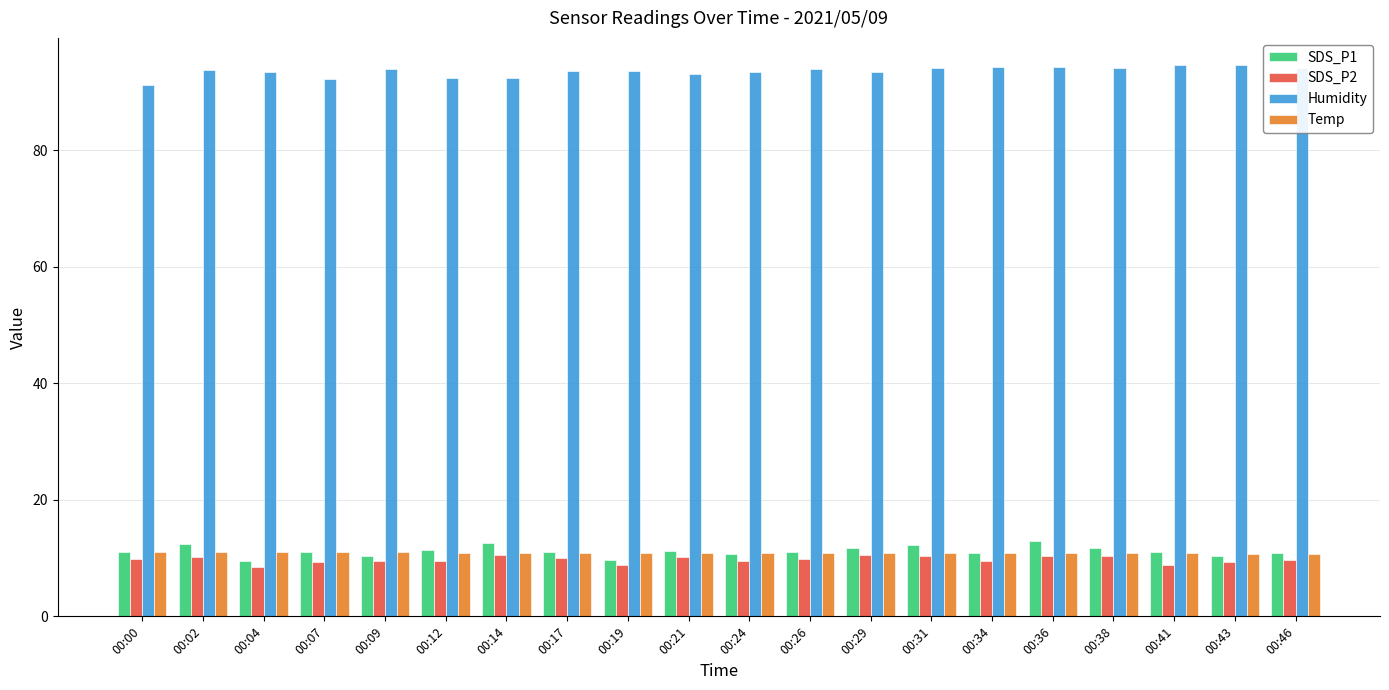

Which series has the largest total across all categories?

Humidity